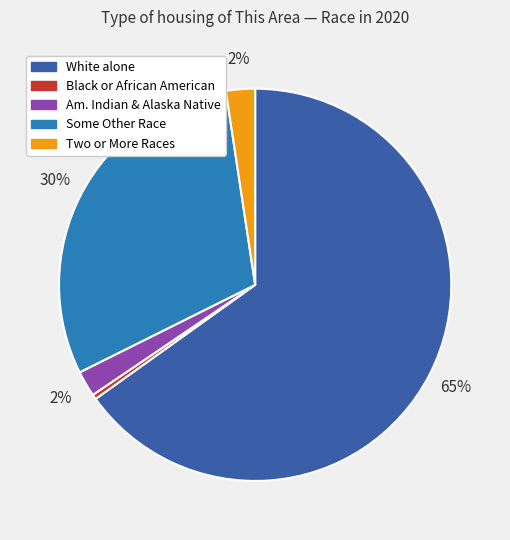

To the nearest percent, what is the average slice percentage?

20%